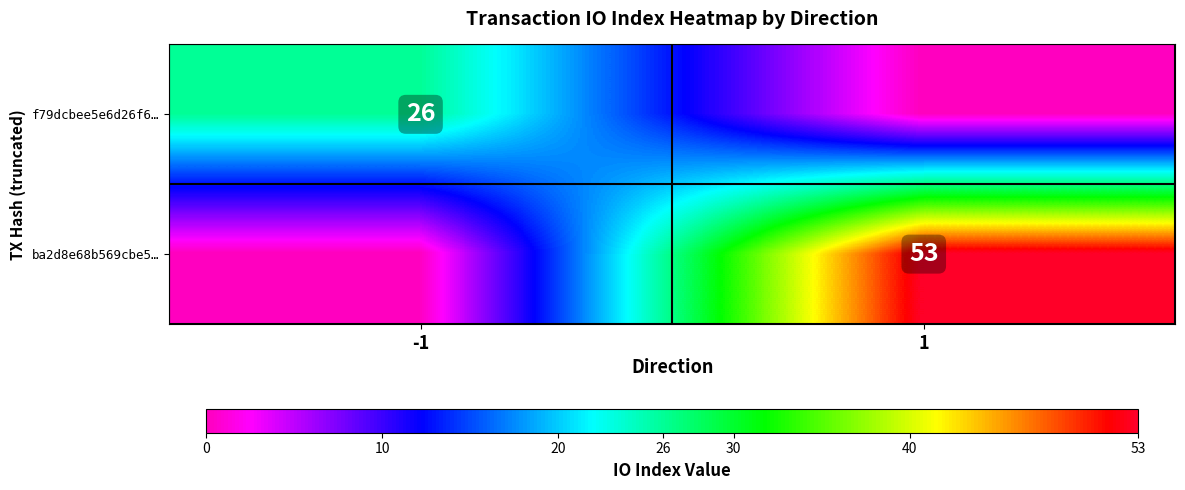

Is it true that f79dcbee5e6d26f6… equals 9 at -1?

False